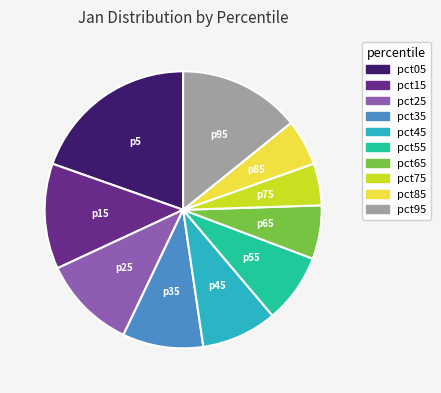

Which has a higher value, pct65 or pct15?

pct15